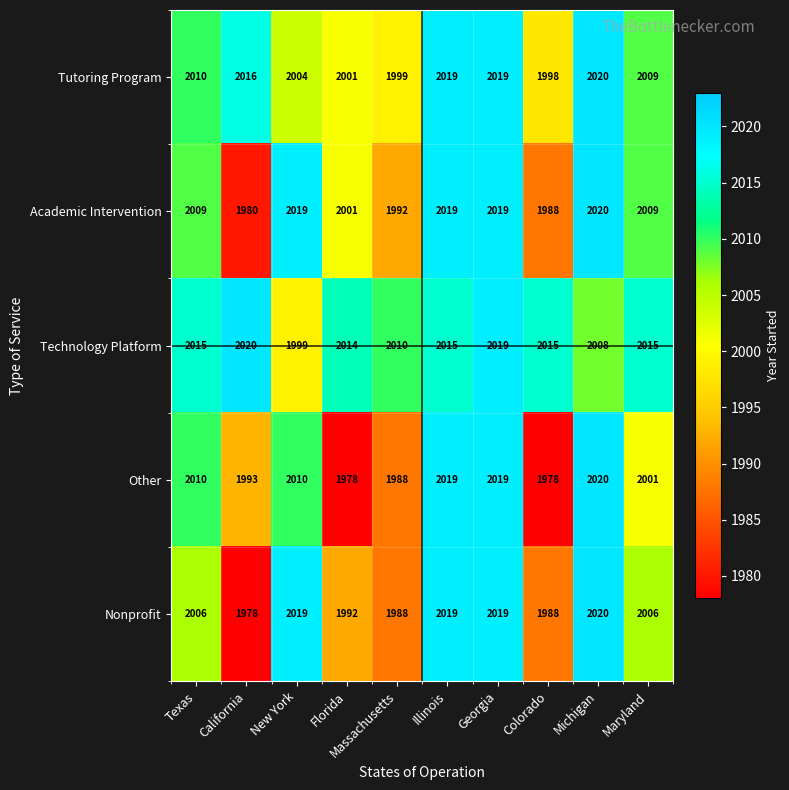

At which category is the sum across all series the highest?

Georgia